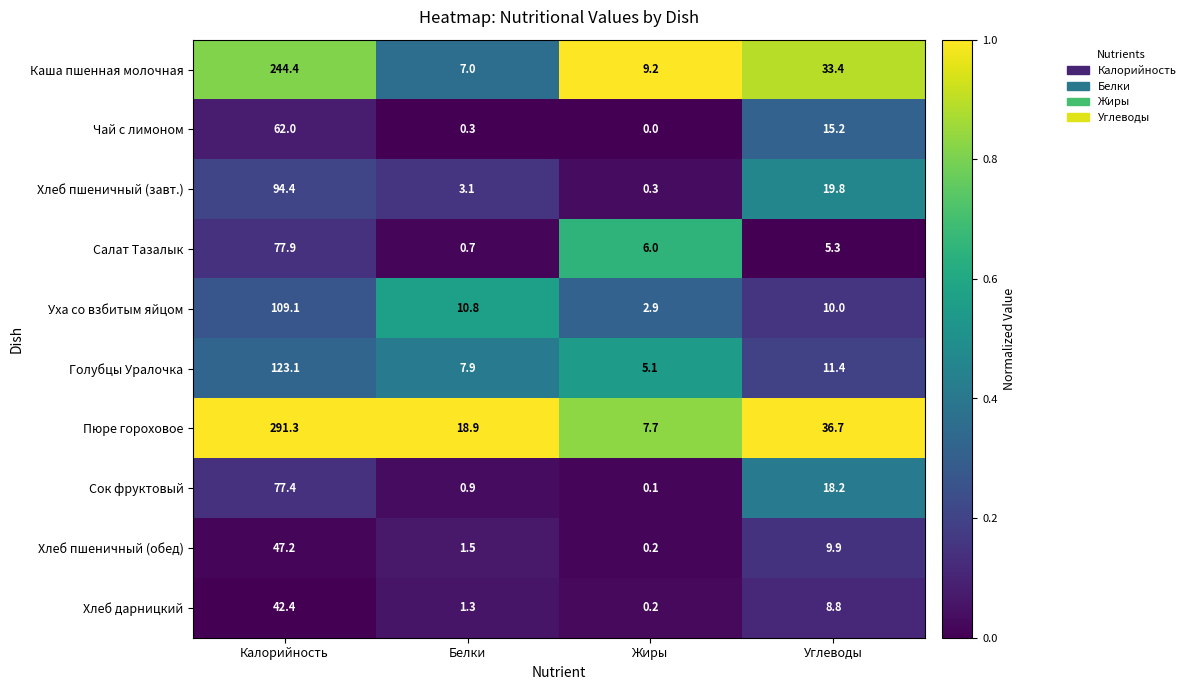

At which category does the chart reach its peak across all series?

Калорийность